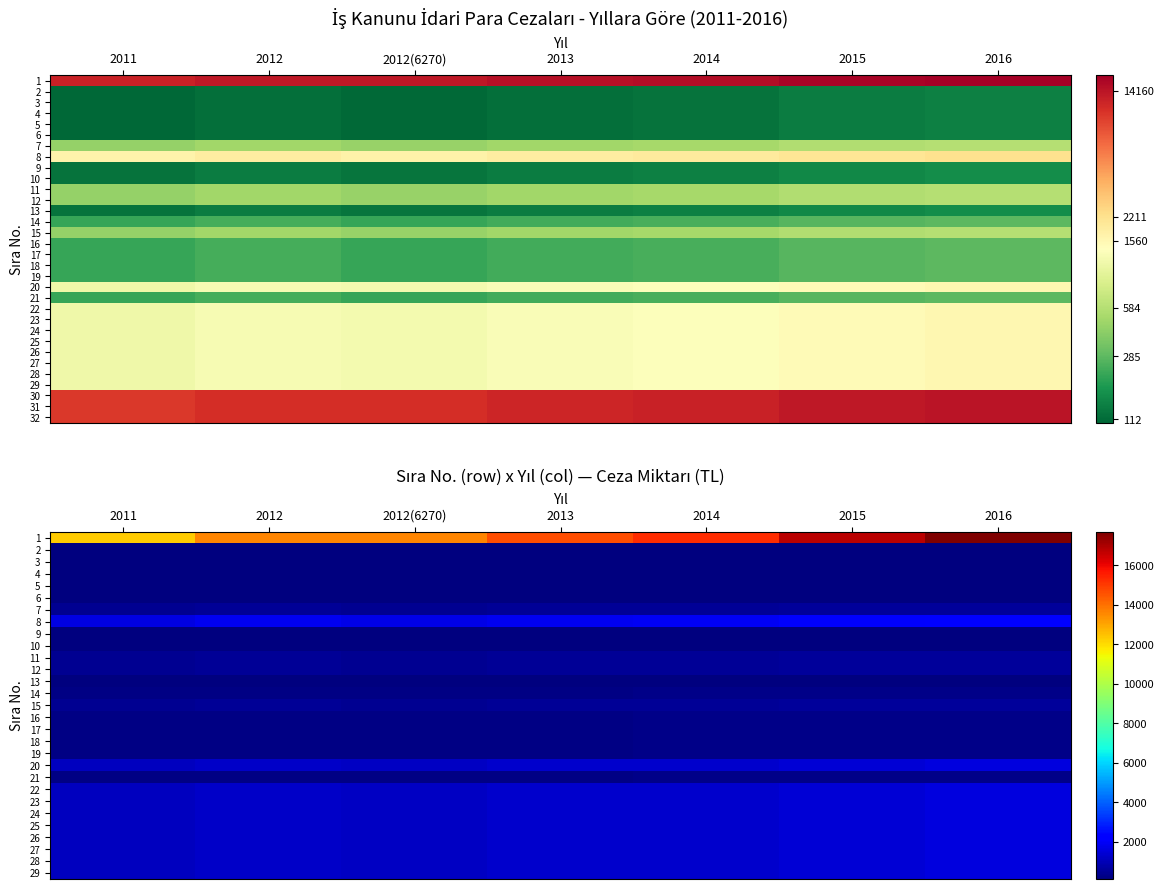

What is the difference between the maximum and minimum values in the 9 series?

39.0